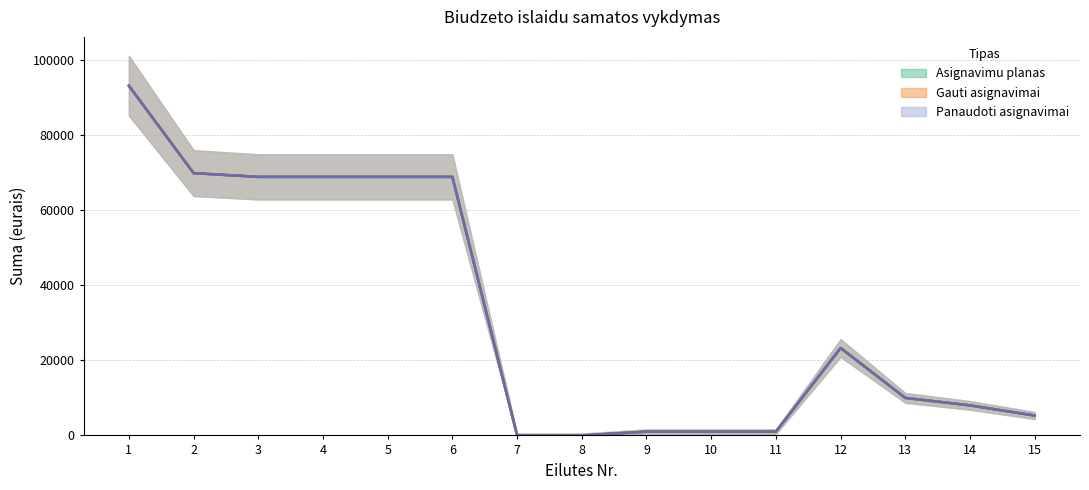

True or false: Gauti asignavimai has a value of 5294.0 at 15.

True